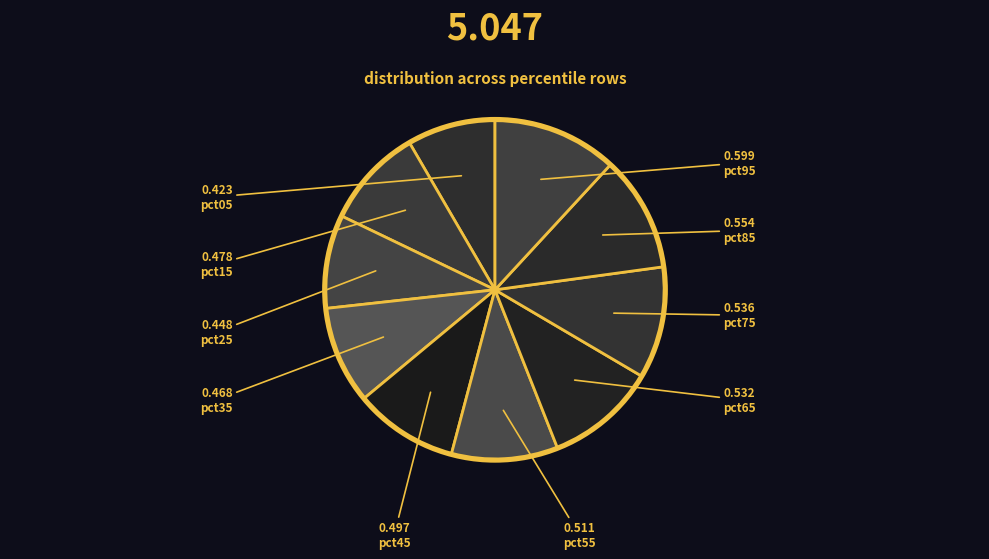

Is there any slice that represents more than half of the pie?

No